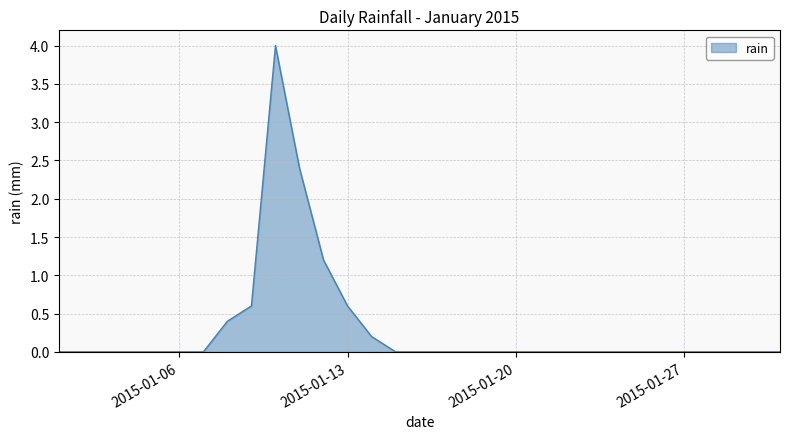

What is the greatest value displayed?

4.0